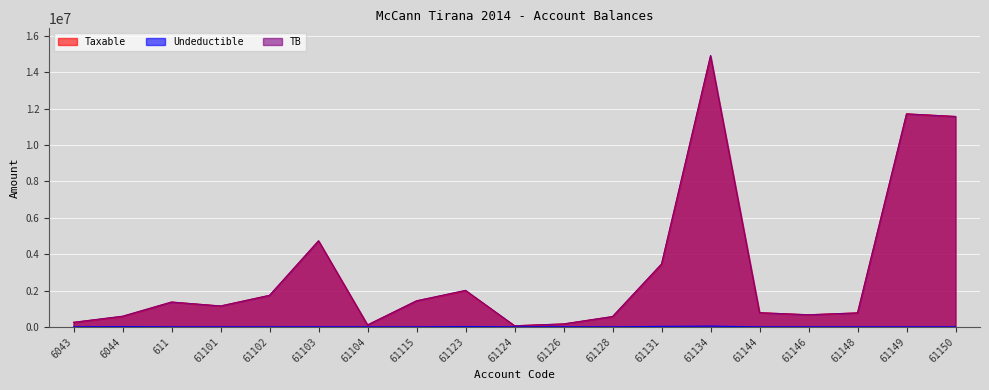

Reading left to right, what are all the values shown in this chart?

Taxable: 6043=250227.1	6044=575296.9	611=1366068.5	61101=1149043.7	61102=1735151.5	61103=4731146.9	61104=105900.0	61115=1433753.2	61123=1991862.2	61124=61813.2	61126=157990.0	61128=567460.5	61131=3437988.5	61134=14887859.8	61144=779642.1	61146=666085.5	61148=769080.9	61149=11717876.6	61150=11574631.1
Undeductible: 6043=0.0	6044=12822.0	611=0.0	61101=0.0	61102=0.0	61103=3920.0	61104=0.0	61115=250.0	61123=18500.0	61124=0.0	61126=5100.0	61128=0.0	61131=28000.0	61134=43299.0	61144=0.0	61146=0.0	61148=0.0	61149=0.0	61150=0.0
TB: 6043=250227.1	6044=588118.9	611=1366068.5	61101=1149043.7	61102=1735151.5	61103=4735066.9	61104=105900.0	61115=1434003.2	61123=2010362.2	61124=61813.2	61126=163090.0	61128=567460.5	61131=3465988.5	61134=14931158.8	61144=779642.1	61146=666085.5	61148=769080.9	61149=11717876.6	61150=11574631.1